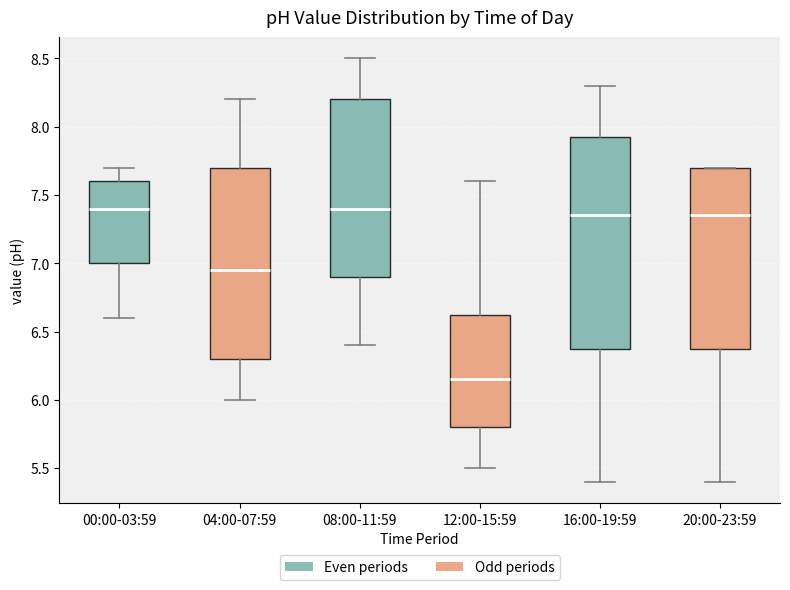

Which box is the tallest, from its lower edge to its upper edge?

16:00-19:59